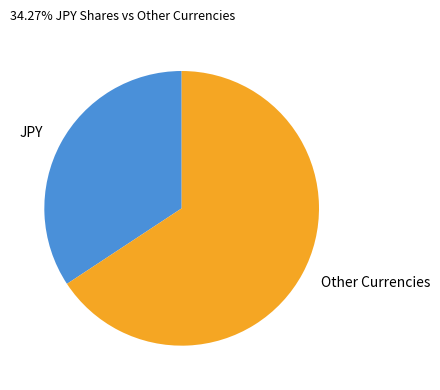

Rank the categories by value from lowest to highest.

JPY, Other Currencies